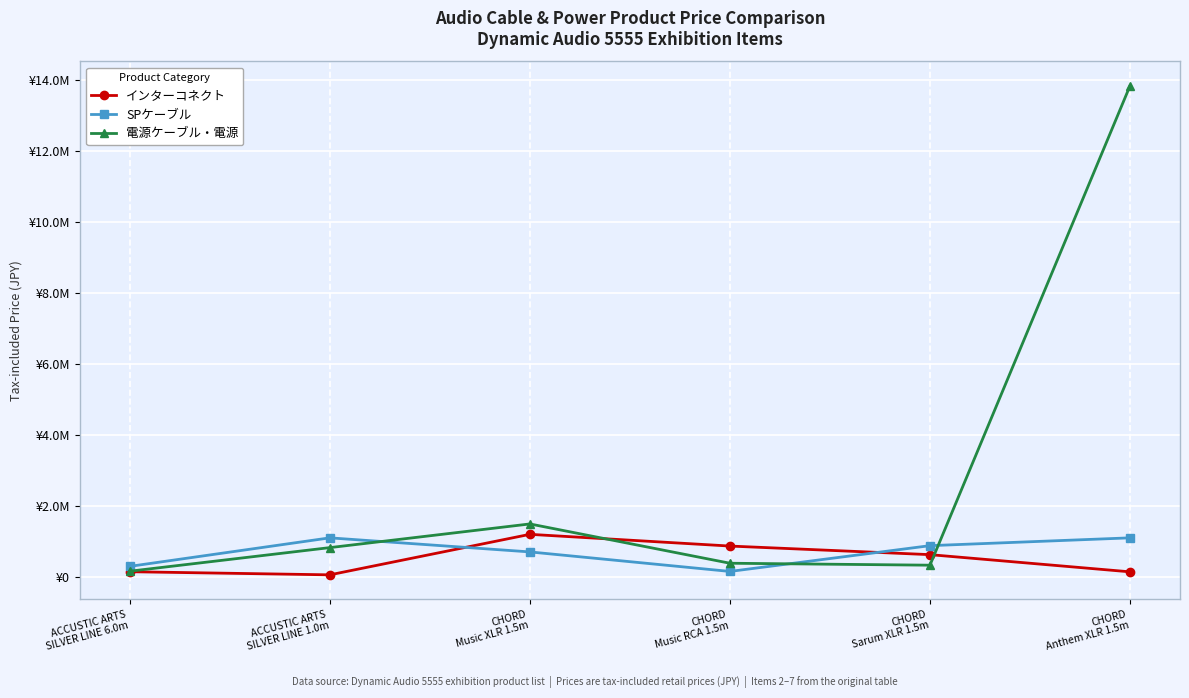

What position from the left is CHORD
Sarum XLR 1.5m?

5